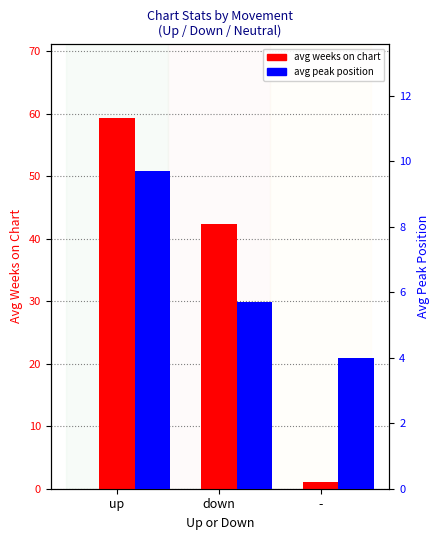

How many data points in avg peak position are above 5?

2